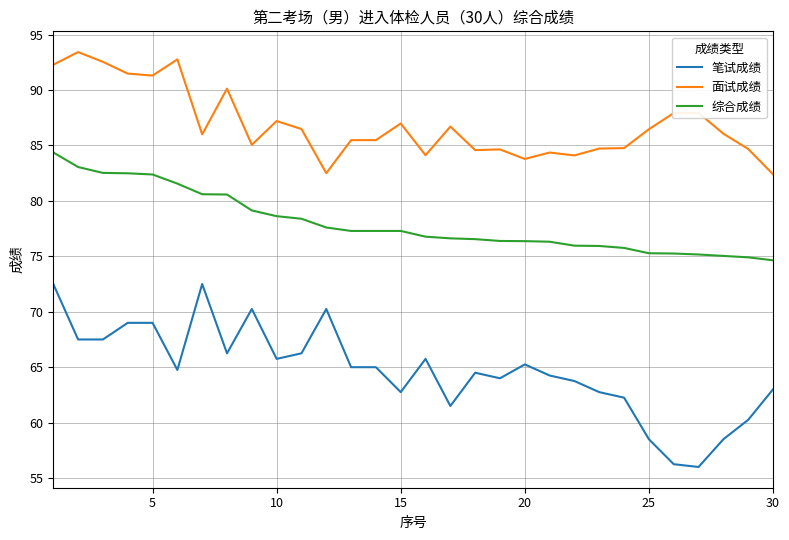

True or false: 笔试成绩 and 面试成绩 cross at least once.

False